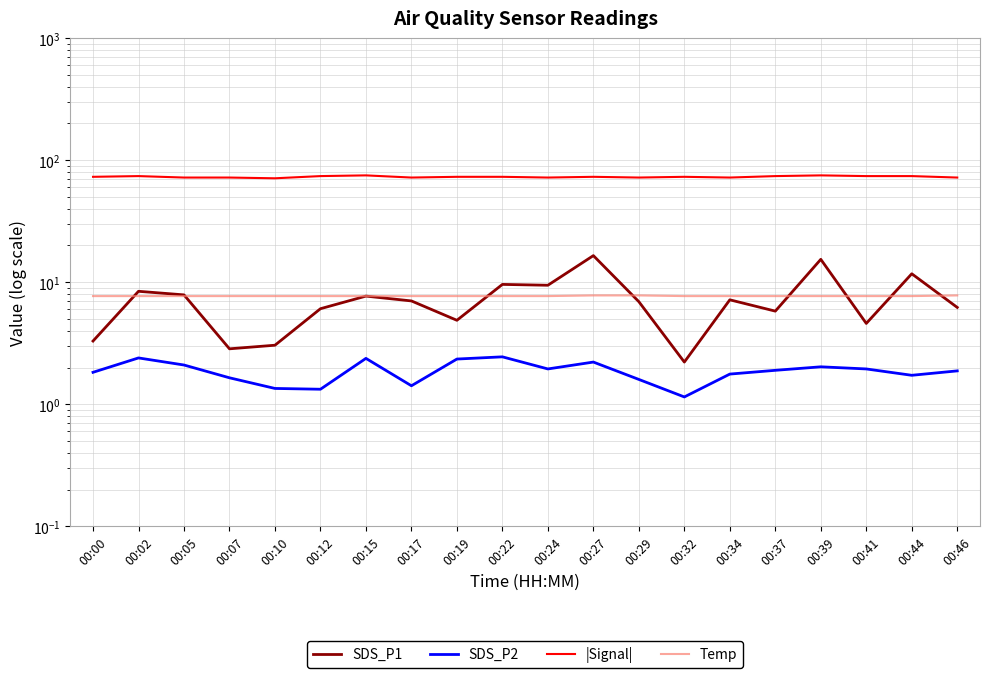

Reading right to left, extract all data points from this chart.

SDS_P1: 6.2	11.7	4.6	15.4	5.8	7.2	2.2	6.9	16.5	9.4	9.6	4.9	7.0	7.7	6.1	3.0	2.9	7.9	8.4	3.3
SDS_P2: 1.9	1.7	1.9	2.0	1.9	1.8	1.1	1.6	2.2	1.9	2.5	2.4	1.4	2.4	1.3	1.4	1.6	2.1	2.4	1.8
|Signal|: 72.0	74.0	74.0	75.0	74.0	72.0	73.0	72.0	73.0	72.0	73.0	73.0	72.0	75.0	74.0	71.0	72.0	72.0	74.0	73.0
Temp: 7.8	7.7	7.7	7.7	7.7	7.7	7.7	7.8	7.8	7.7	7.7	7.7	7.7	7.7	7.7	7.7	7.7	7.7	7.7	7.7